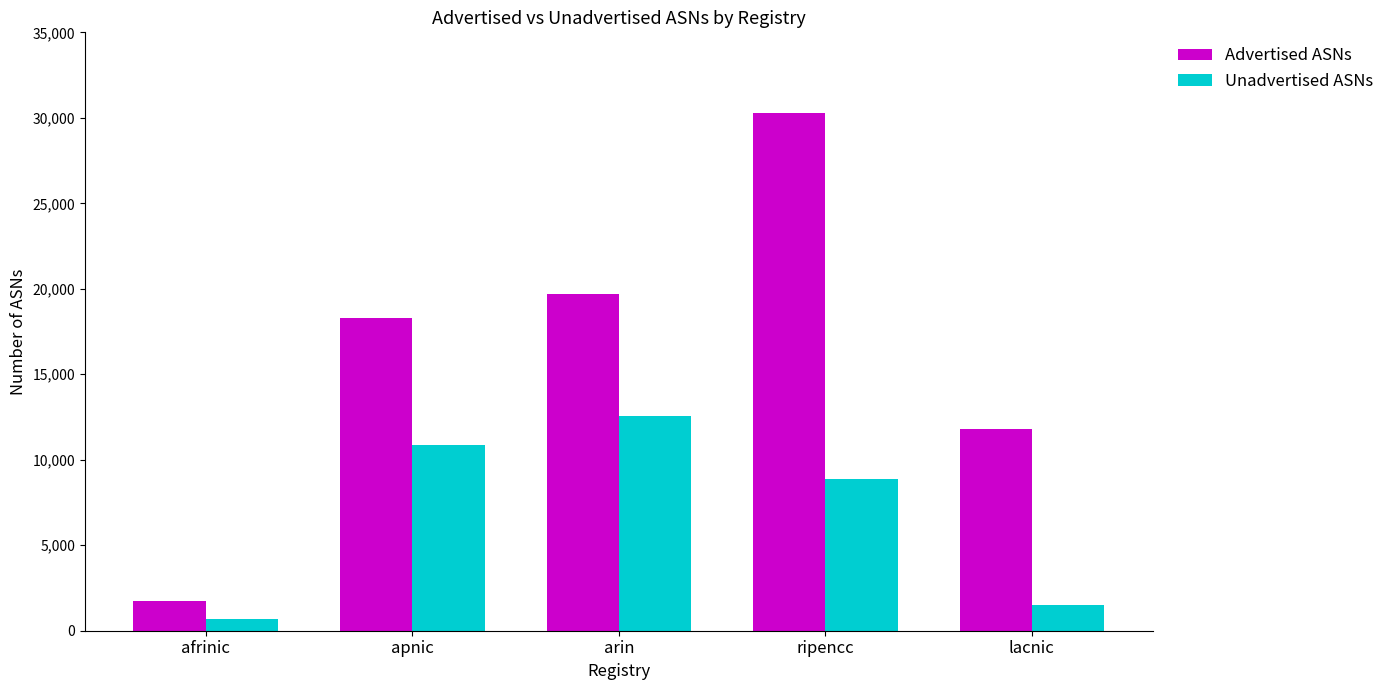

Is it true that Advertised ASNs equals 18305 at apnic?

True